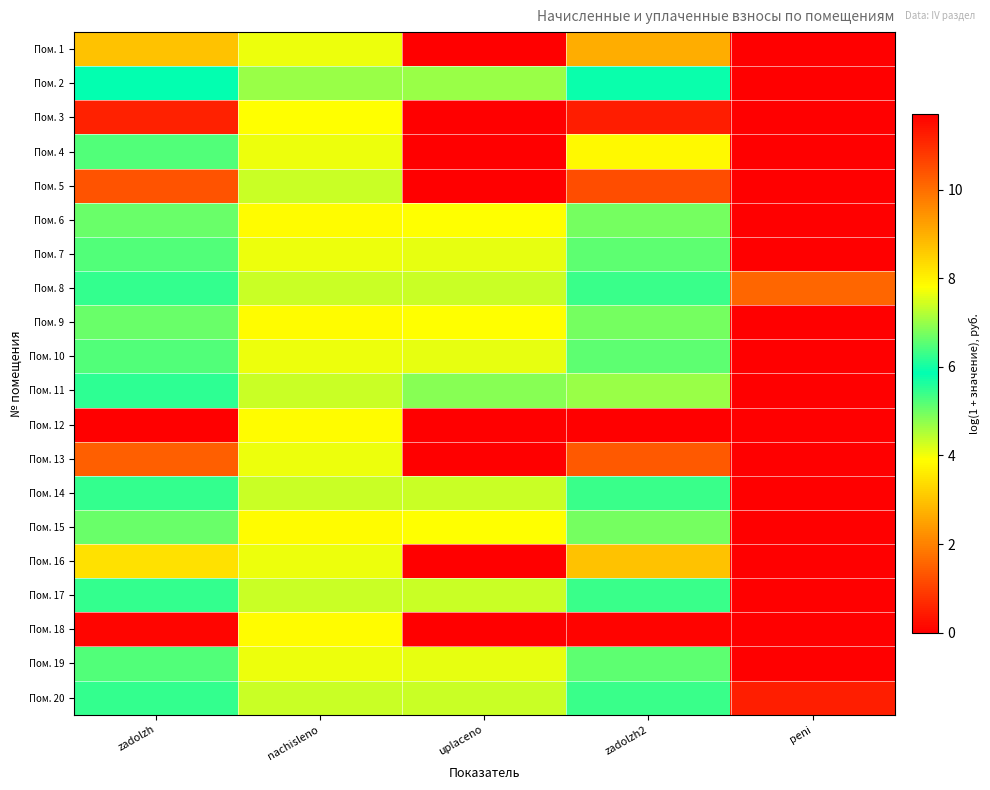

Between nachisleno and uplaceno, which is larger?

nachisleno